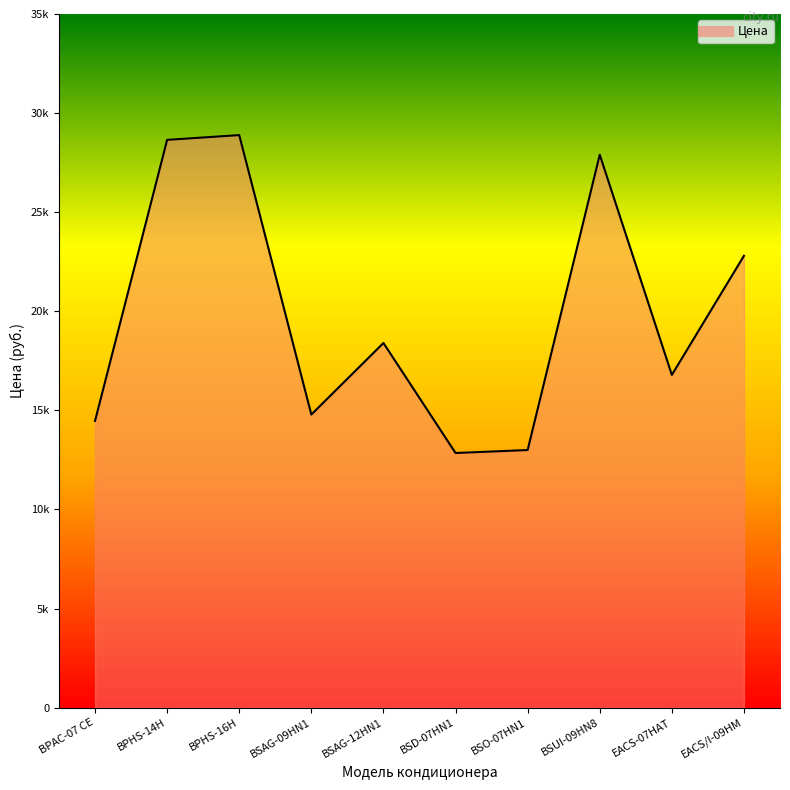

What is the label of the 5th point from the right?

BSD-07HN1